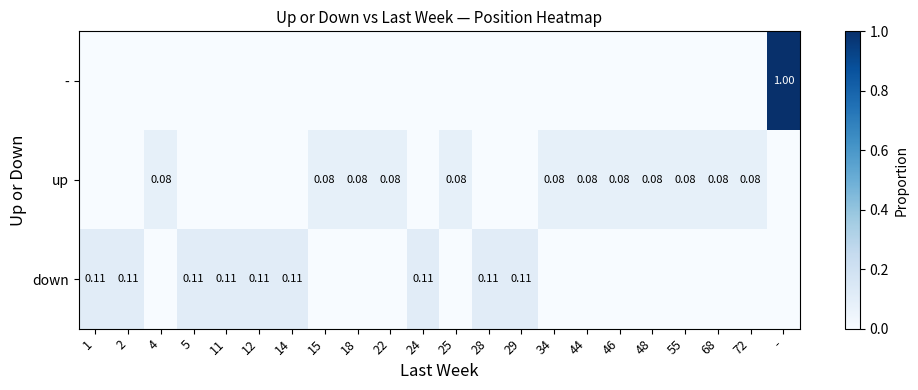

What is the difference between the maximum and minimum values in the - series?

1.0